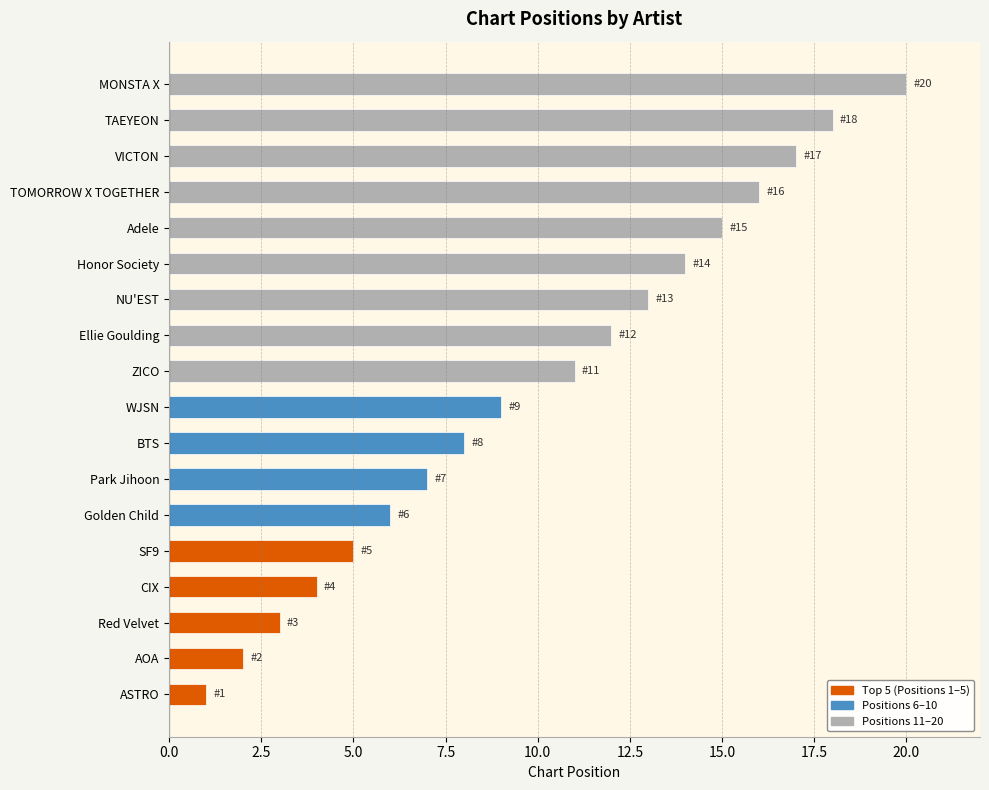

Is it true that the value at ASTRO is 0?

False